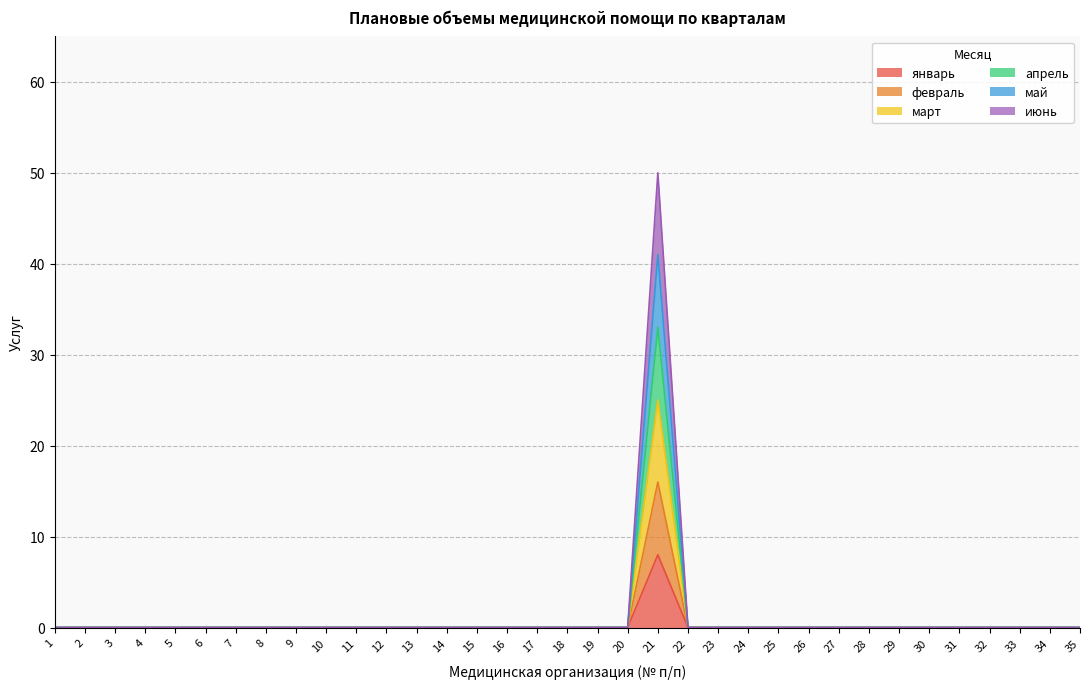

Does the chart have visible grid lines?

Yes